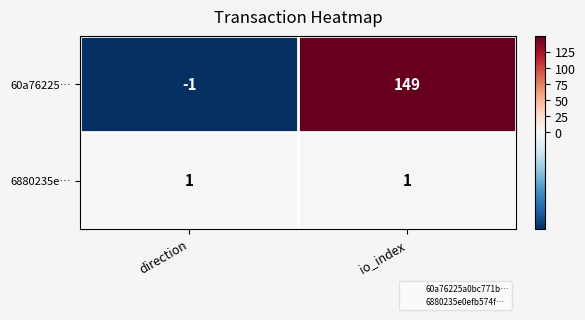

Reading left to right, what are all the values shown in this chart?

60a76225…: direction=-1	io_index=149
6880235e…: direction=1	io_index=1